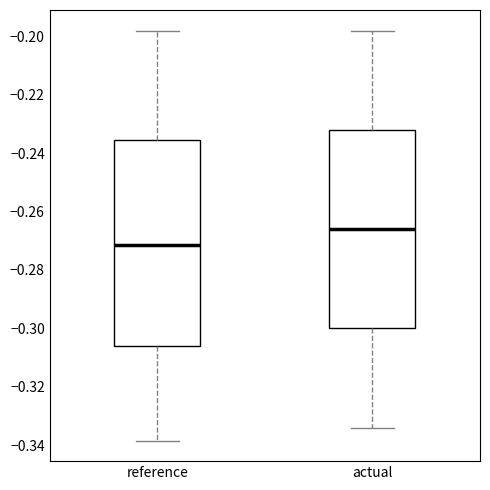

Reading left to right, transcribe this box plot: for each box, give where its median line is, the range the box spans, and where its two whiskers end, as read against the y-axis. The values are not printed on the chart, so give them approximately, as read against the axis.

reference: median -0.272, box -0.306 to -0.236, whiskers -0.338 to -0.198
actual: median -0.266, box -0.300 to -0.232, whiskers -0.334 to -0.198